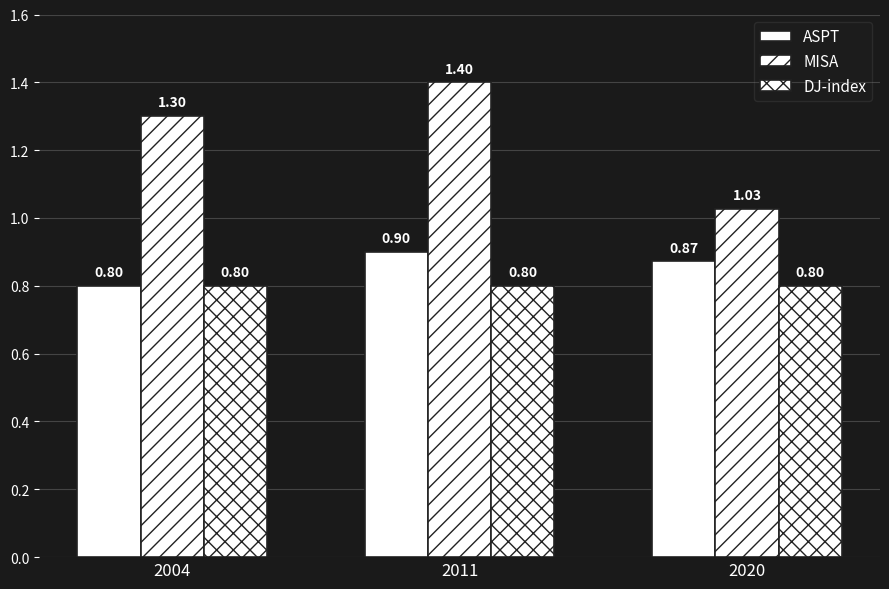

At 2020, list the series in order from largest to smallest.

MISA, ASPT, DJ-index